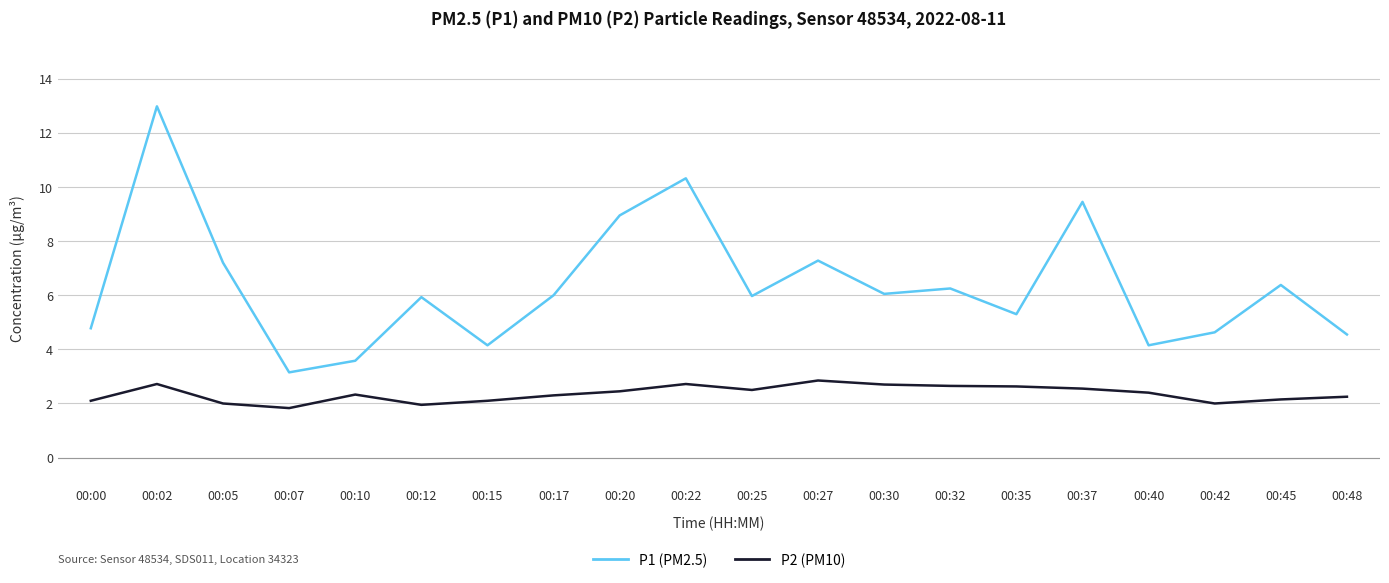

Which series has the largest range (max minus min)?

P1 (PM2.5)